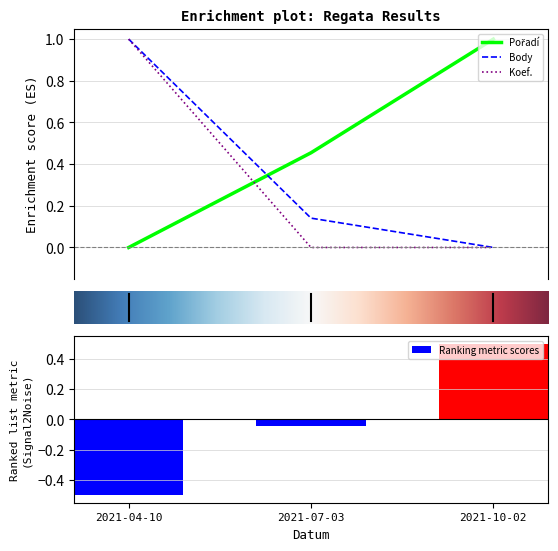

How many series are shown in this chart?

4